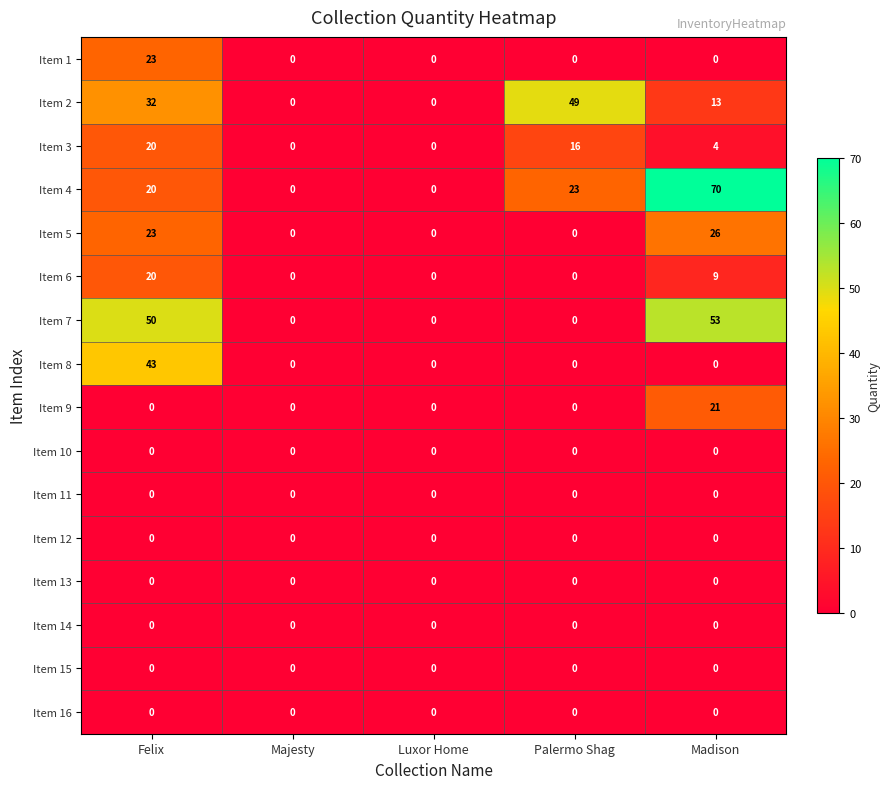

Which series has the widest spread of values?

Item 4